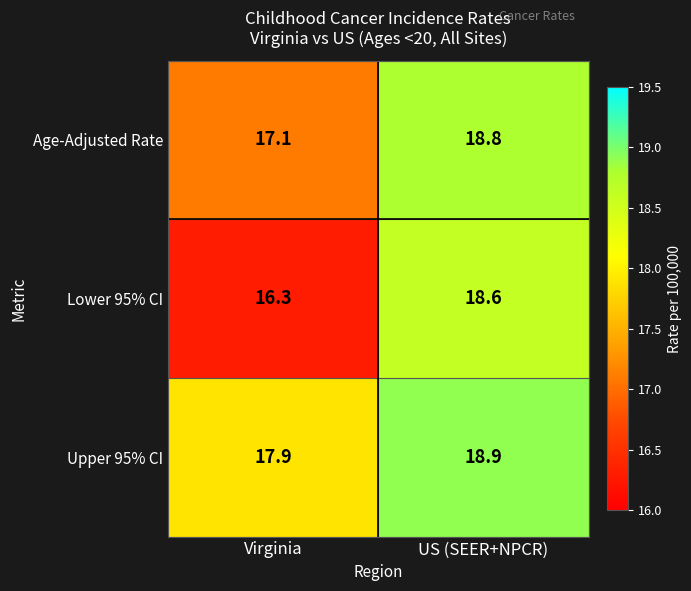

The Lower 95% CI series shows 8.4 at US (SEER+NPCR). True or false?

False